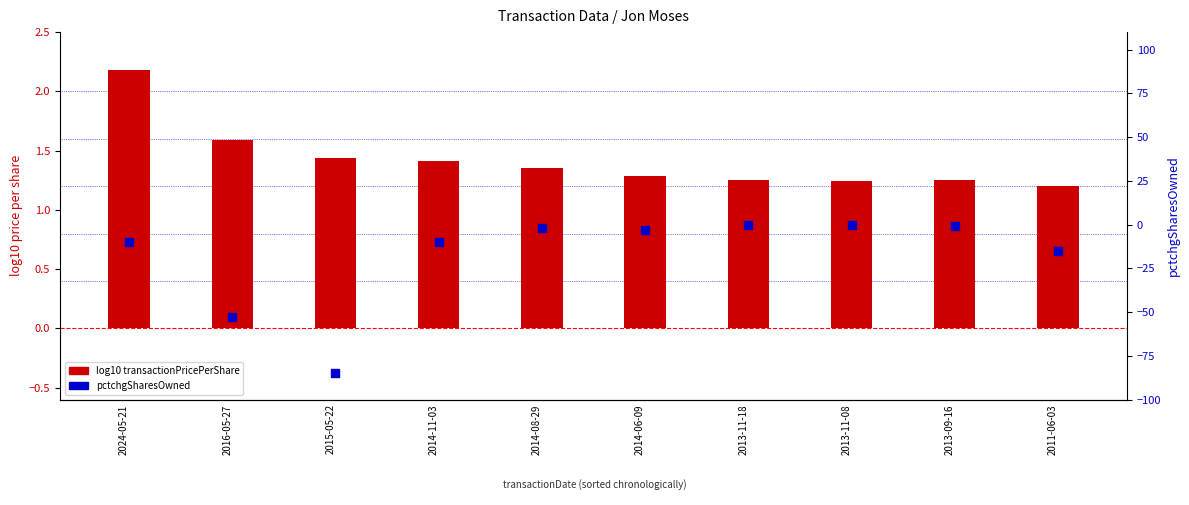

Which series contains the highest Y value?

log10 transactionPricePerShare